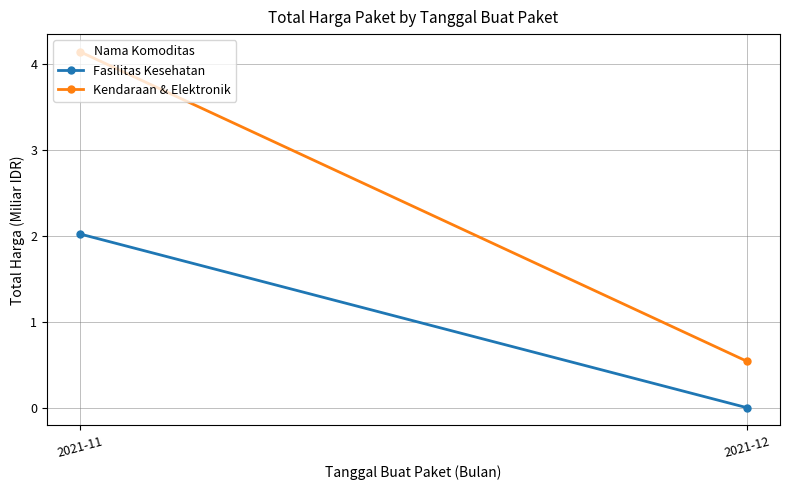

List the series in order of their overall mean, lowest first.

Fasilitas Kesehatan, Kendaraan & Elektronik